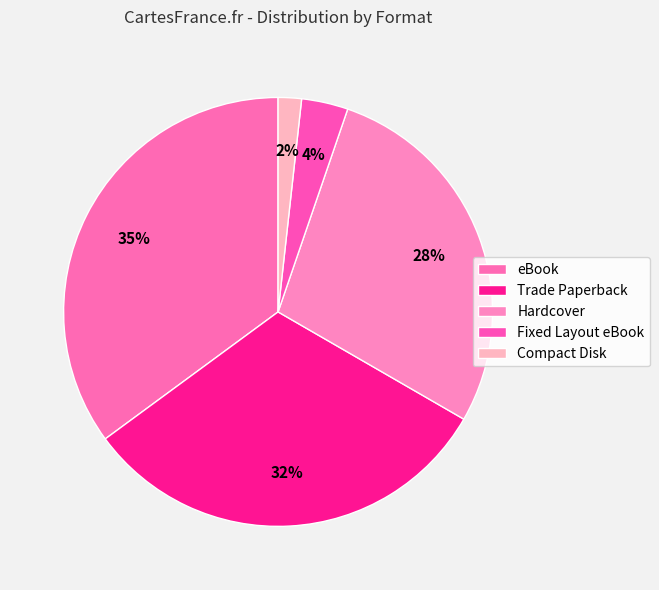

The Trade Paperback slice represents 39% of the pie. True or false?

False